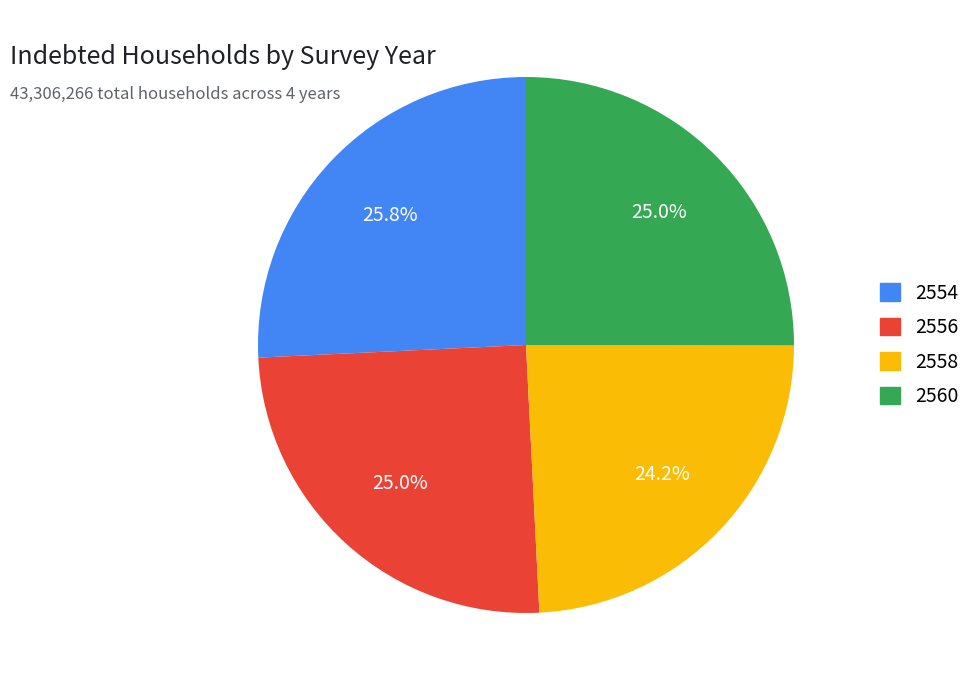

How much of the chart is everything except 2558?

75.8%